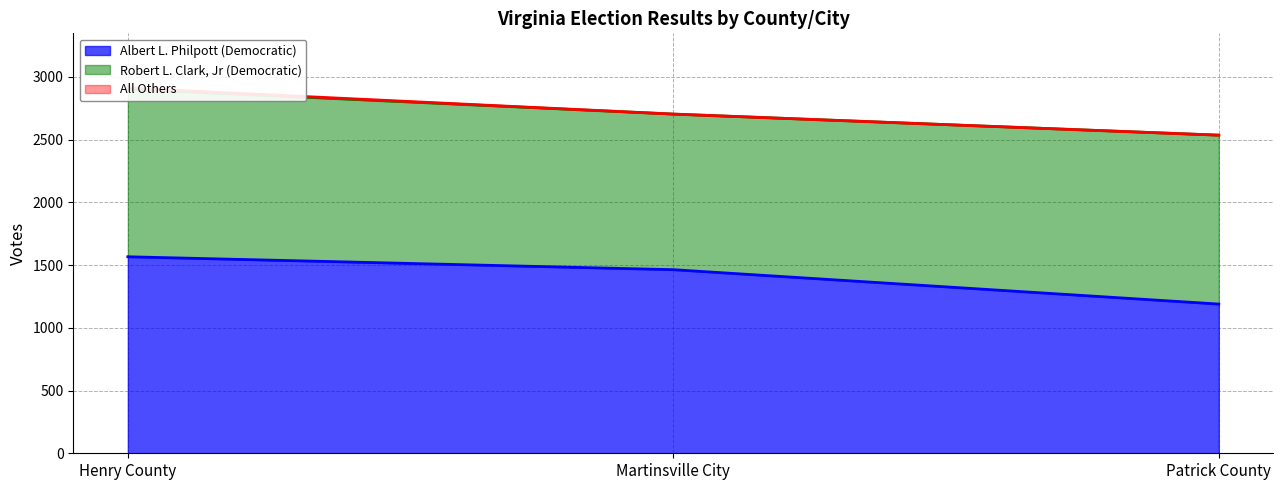

True or false: Albert L. Philpott (Democratic) has a value of 959 at Martinsville City.

False